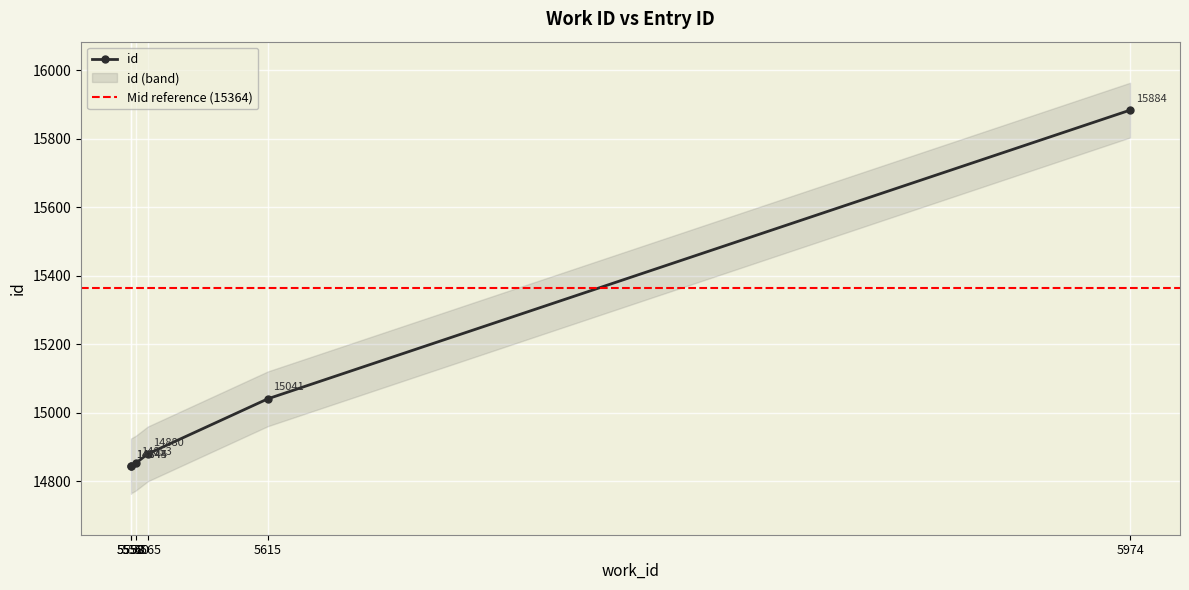

What is the sum of the values at 5560 and 5558?

29698